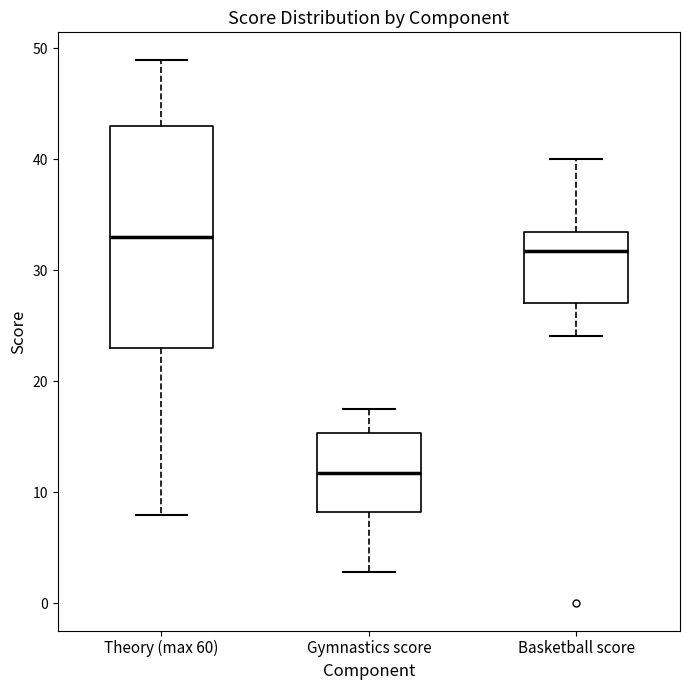

Which box's median line is the lowest?

Gymnastics score